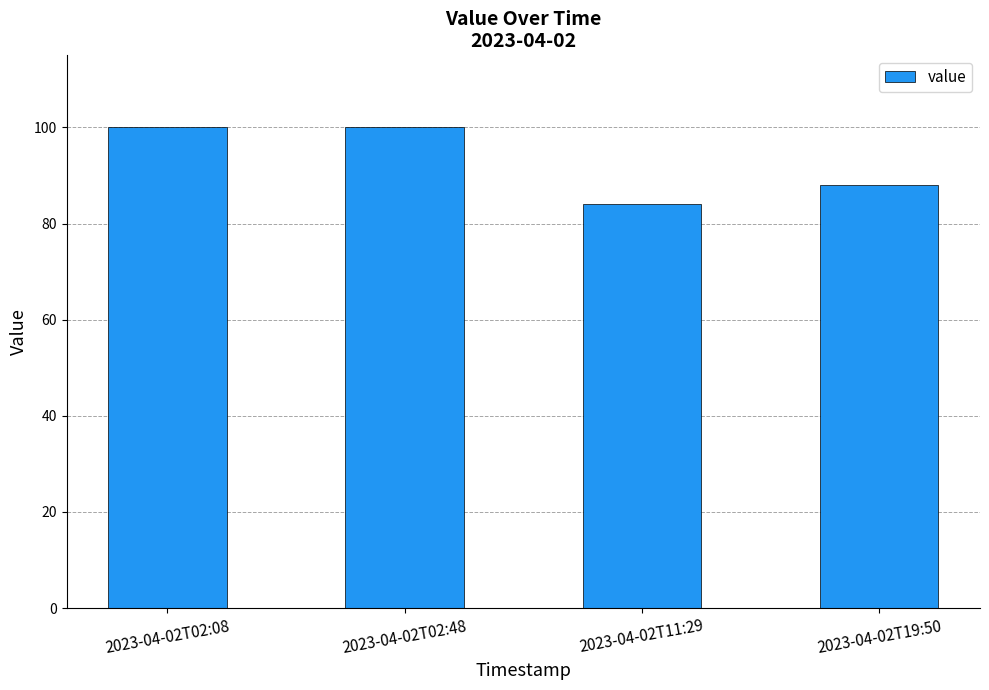

Which category has the lowest value across all series?

2023-04-02T11:29